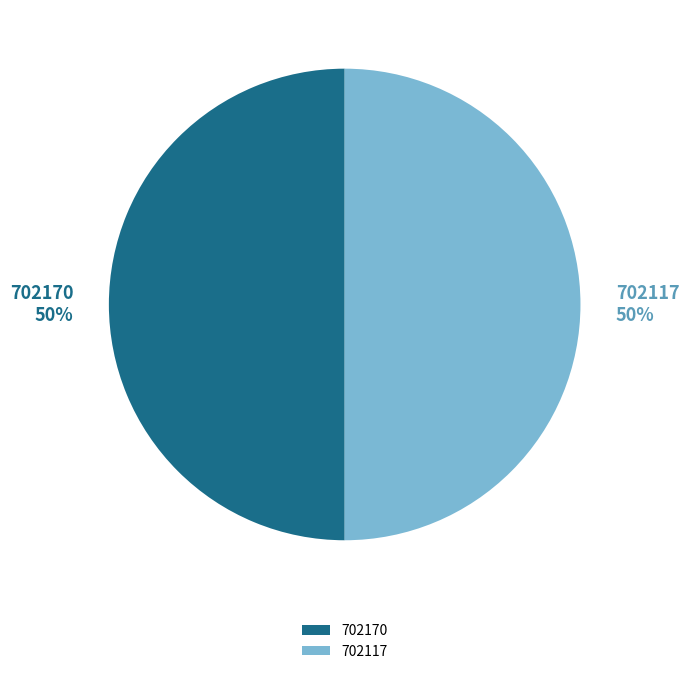

To the nearest percent, what percentage of the pie is 702117?

50%